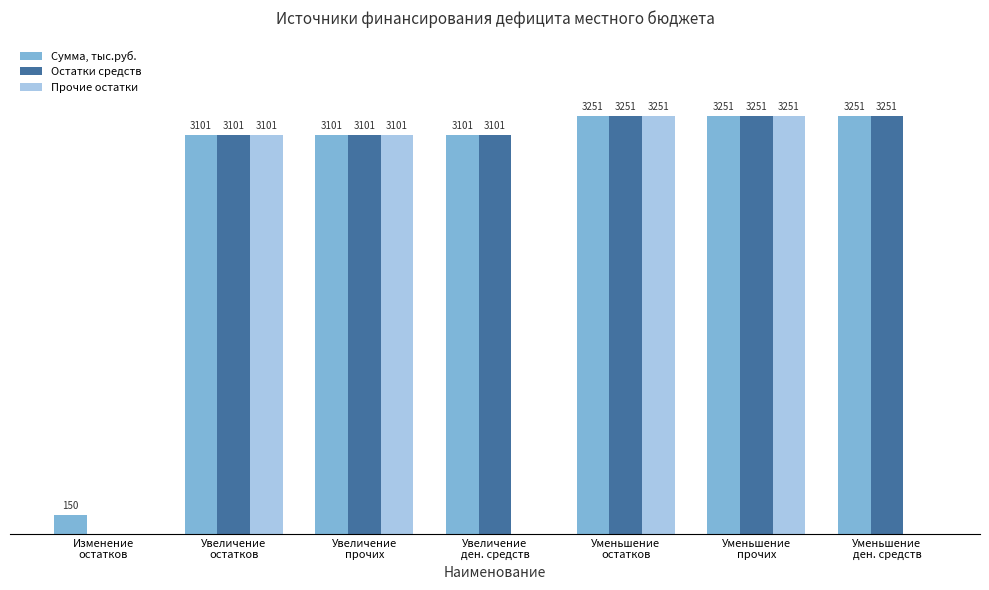

What are all the series names shown in the legend?

Сумма, тыс.руб., Остатки средств, Прочие остатки